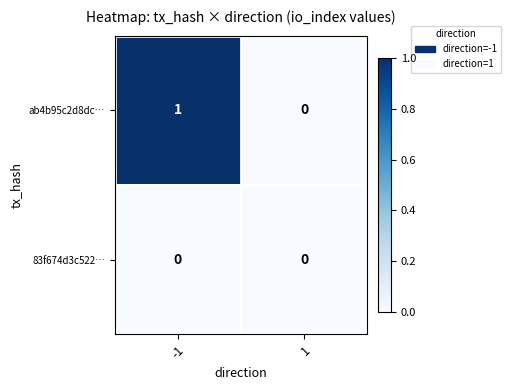

List the series in order of their overall mean, lowest first.

83f674d3c522…, ab4b95c2d8dc…